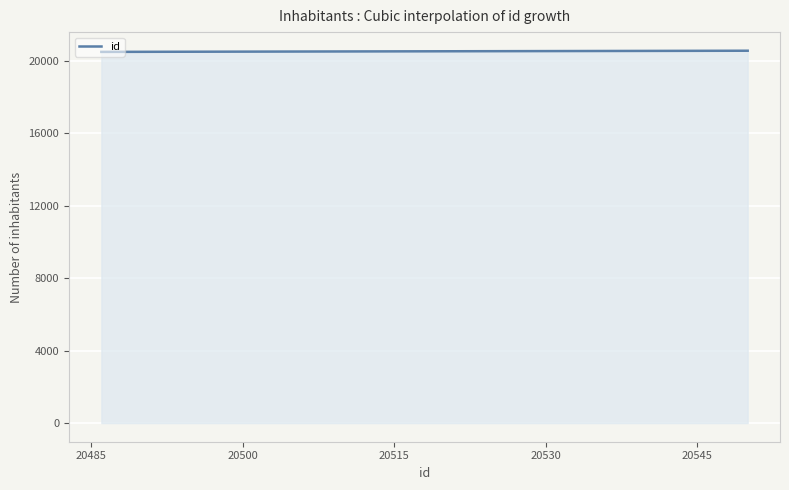

What is the maximum value shown in the chart?

20550.0